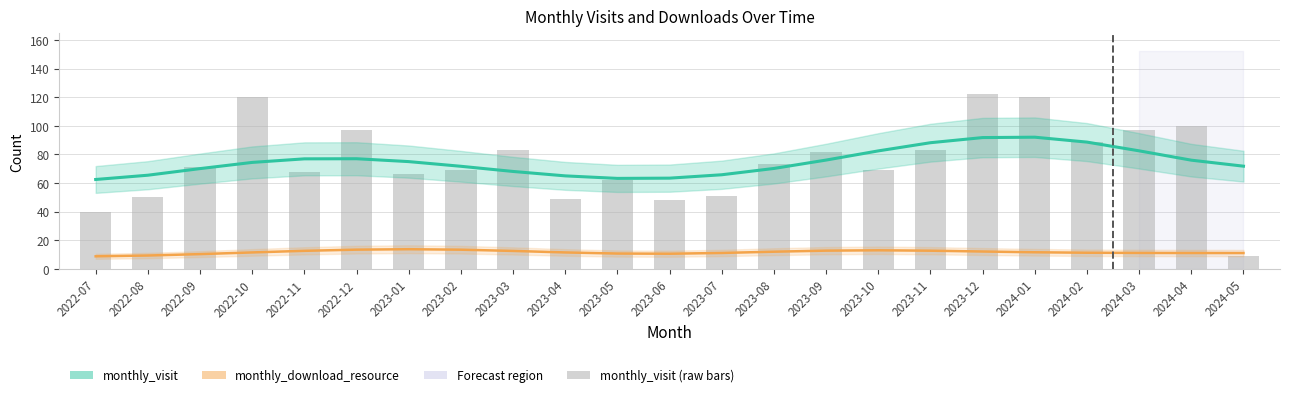

Rank the categories by monthly_download_resource (smoothed) value from highest to lowest.

2023-01, 2022-12, 2023-02, 2023-10, 2023-09, 2023-11, 2022-11, 2023-03, 2023-12, 2023-08, 2024-01, 2022-10, 2023-04, 2024-02, 2024-03, 2023-07, 2024-04, 2024-05, 2023-05, 2023-06, 2022-09, 2022-08, 2022-07